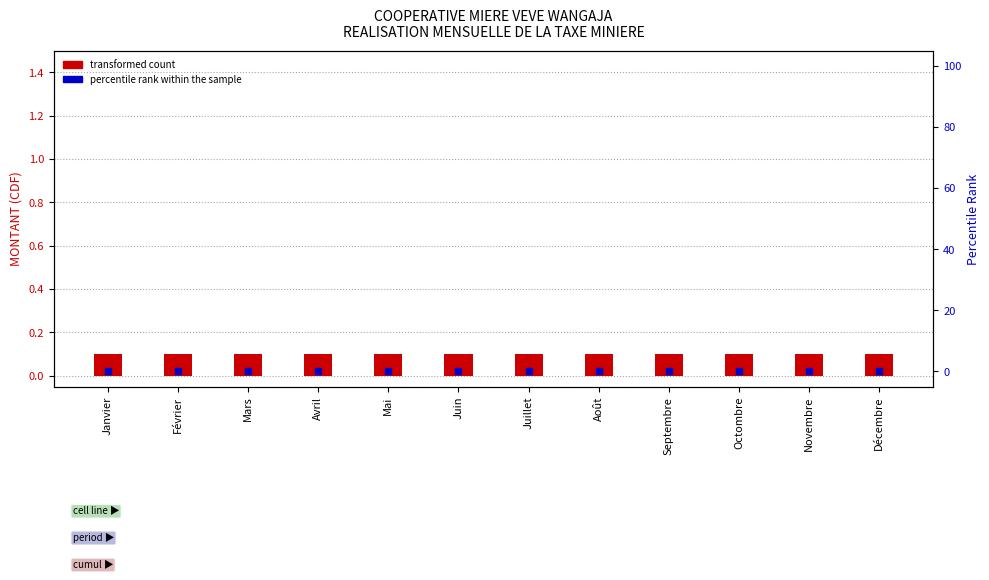

How many bars are there in each group?

2